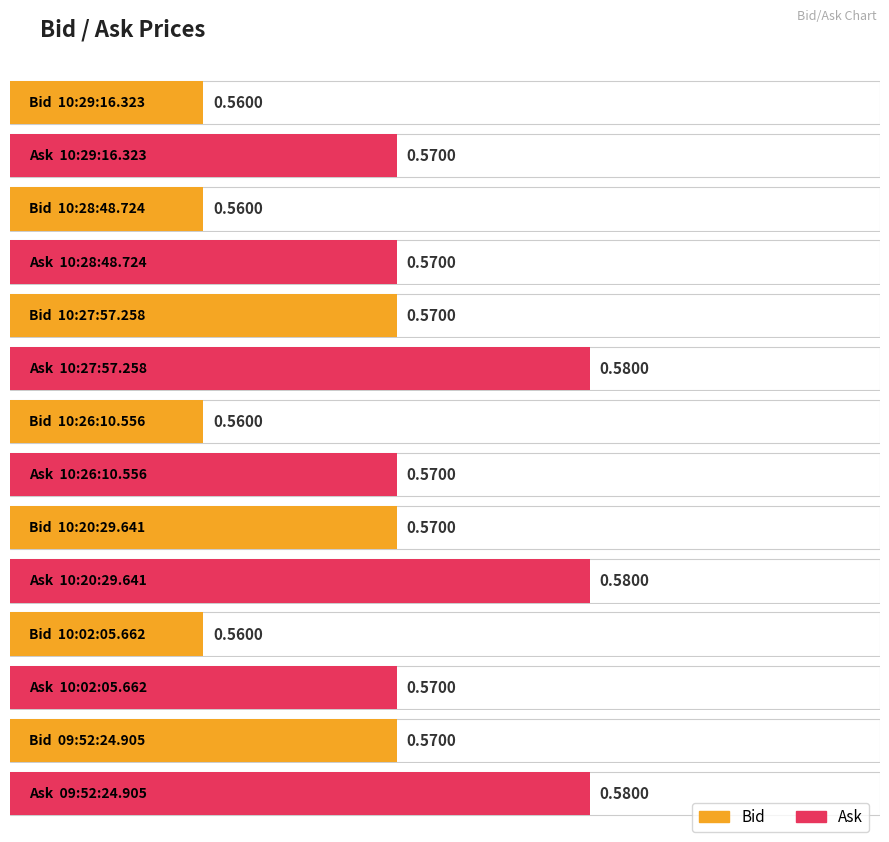

What is the value of the Ask bar at the 1st from the left?

0.6